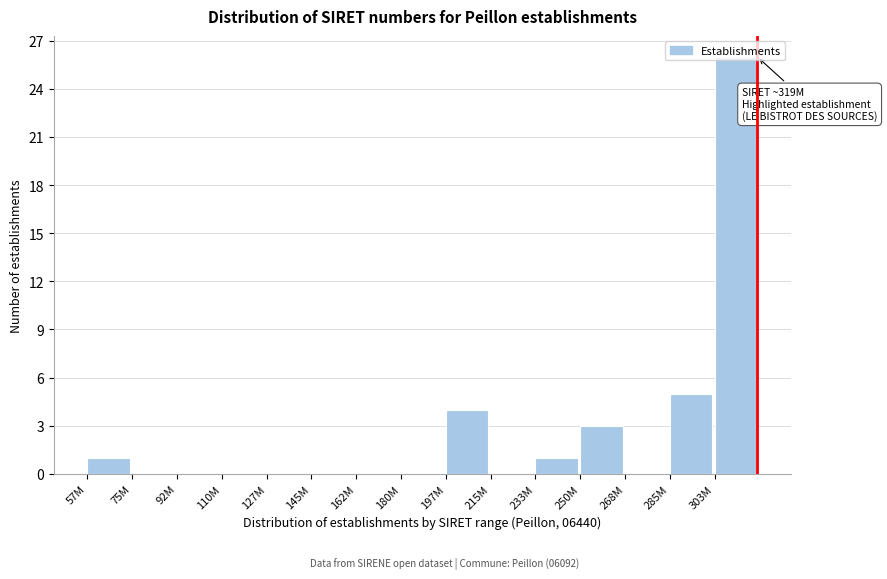

At which category does the chart reach its peak across all series?

303M